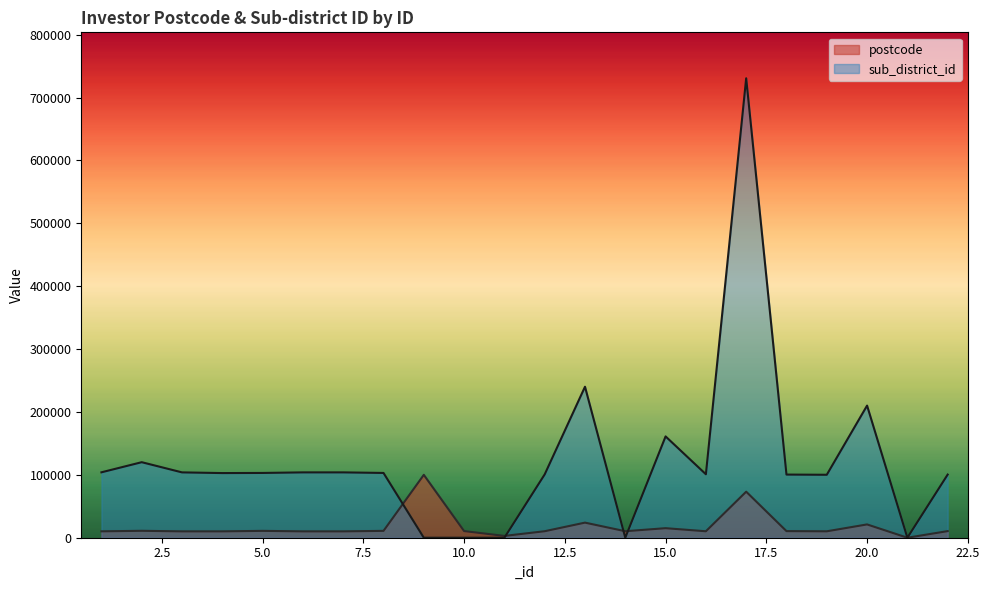

True or false: sub_district_id has a value of 166141 at 5.0.

False